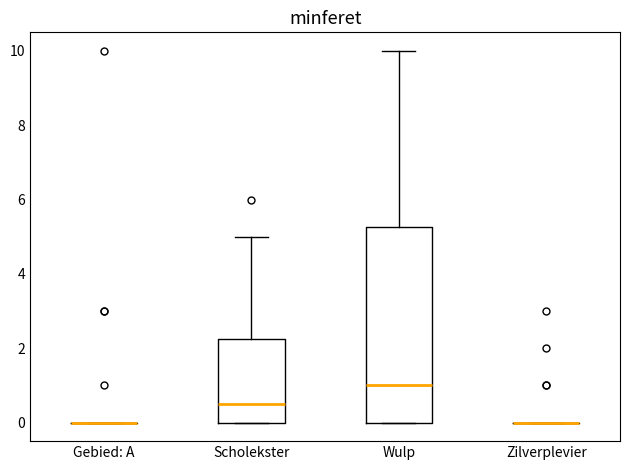

Reading left to right, transcribe this box plot: for each box, give where its median line is, the range the box spans, and where its two whiskers end, as read against the y-axis. The values are not printed on the chart, so give them approximately, as read against the axis.

Gebied: A: box collapsed to a line at 0.0, whiskers 0.0 to 0.0
Scholekster: median 0.6, box 0.0 to 2.2, whiskers 0.0 to 5.0
Wulp: median 1.0, box 0.0 to 5.2, whiskers 0.0 to 10.0
Zilverplevier: box collapsed to a line at 0.0, whiskers 0.0 to 0.0